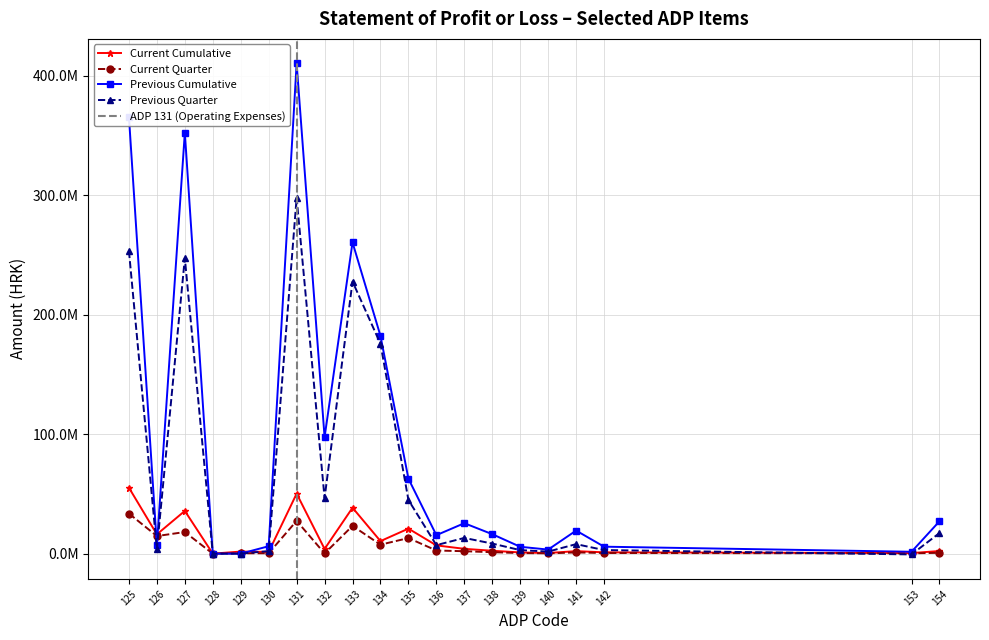

Between which two adjacent categories do Current Quarter and Previous Quarter first intersect?

125 and 126